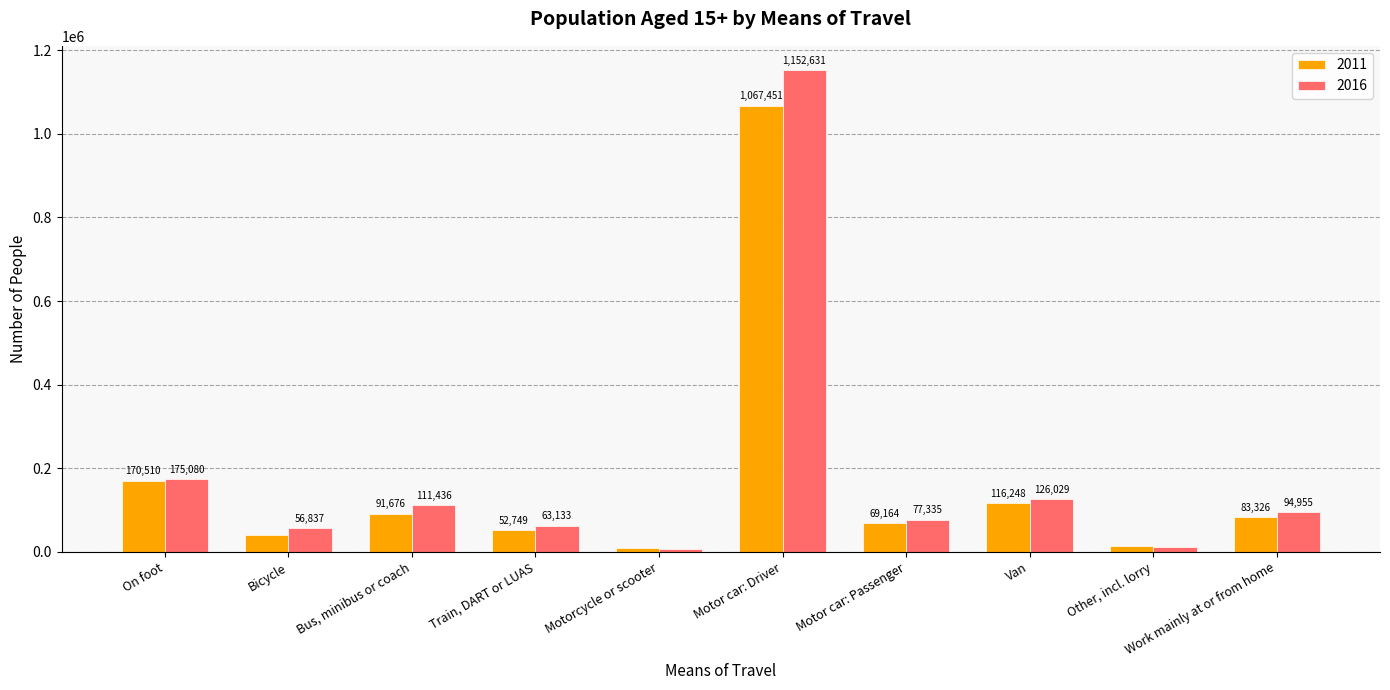

Reading left to right, what are all the values shown in this chart?

2011: 170510	39803	91676	52749	8443	1067451	69164	116248	14770	83326
2016: 175080	56837	111436	63133	7990	1152631	77335	126029	11593	94955